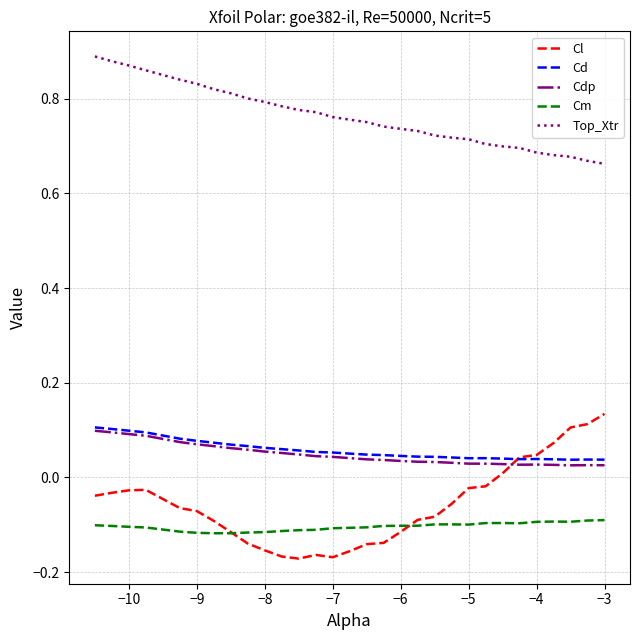

Which series has the largest total across all categories?

Top_Xtr